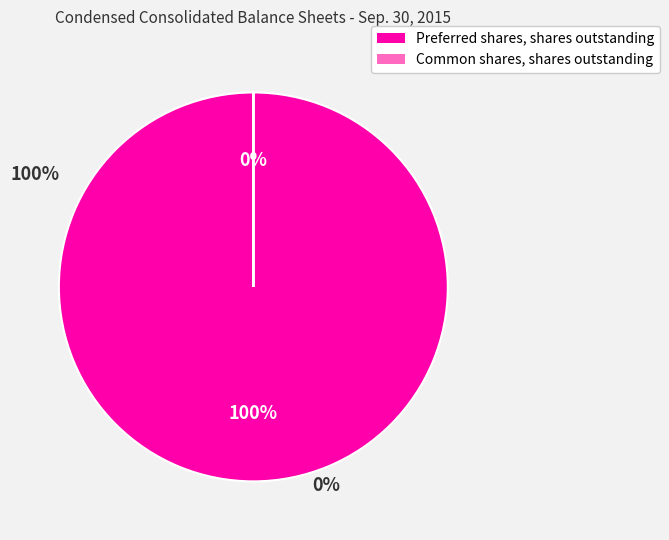

How many segments does this pie chart have?

2